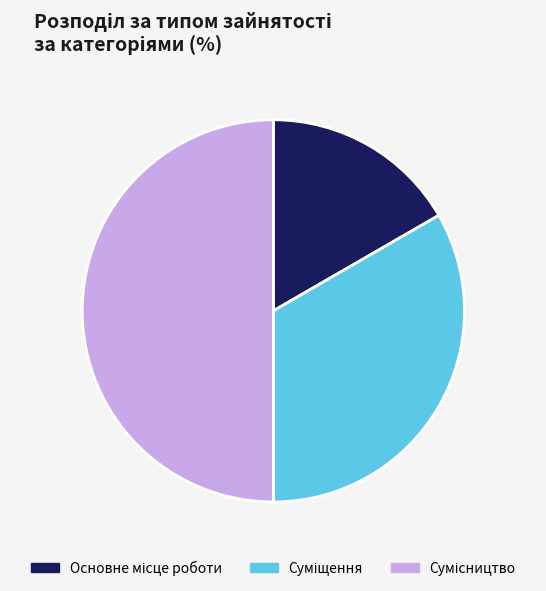

Is Основне місце роботи the majority of the pie?

No